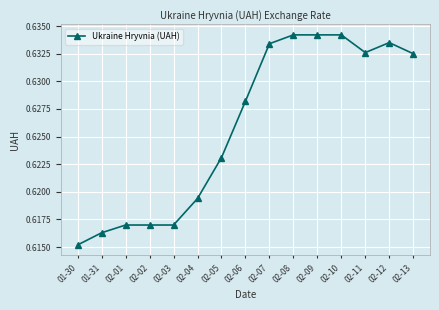

Is it true that the value at 02-06 is 0.4?

False